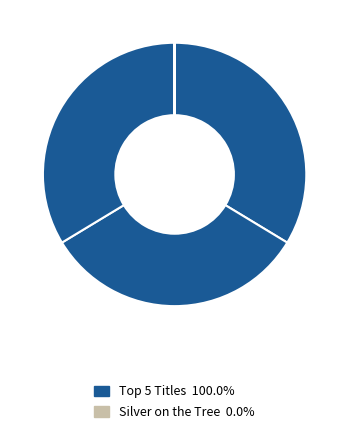

How many segments does this pie chart have?

6